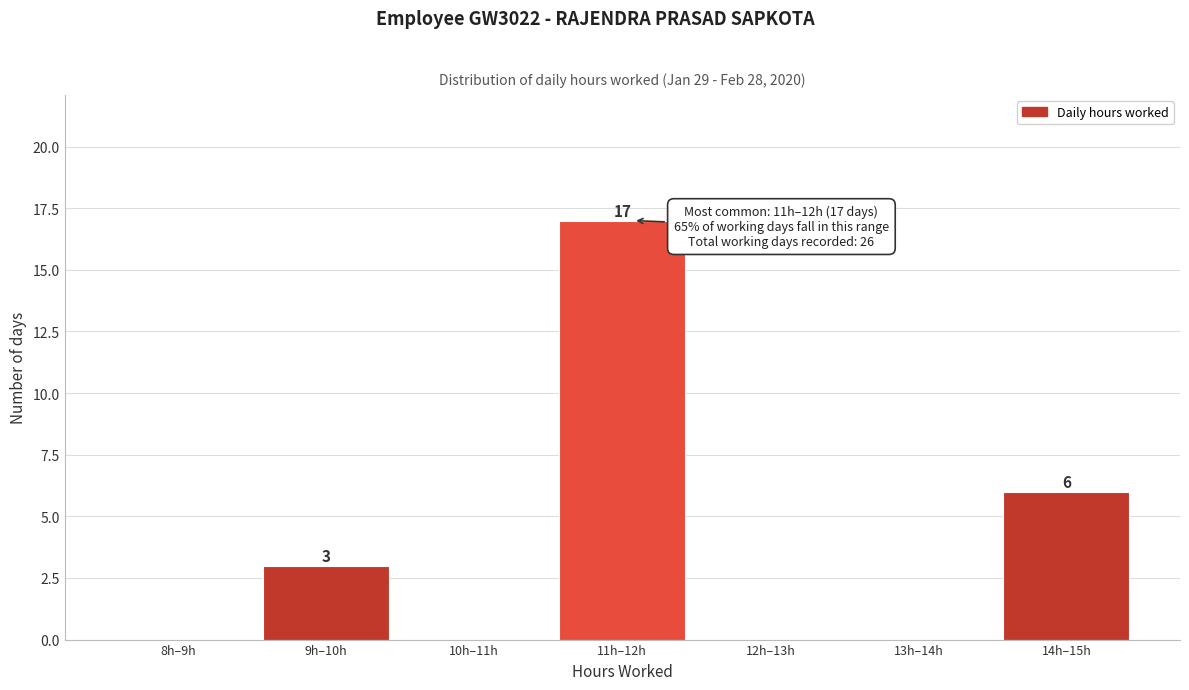

Reading left to right, what are all the values shown in this chart?

8h–9h=0	9h–10h=3	10h–11h=0	11h–12h=17	12h–13h=0	13h–14h=0	14h–15h=6